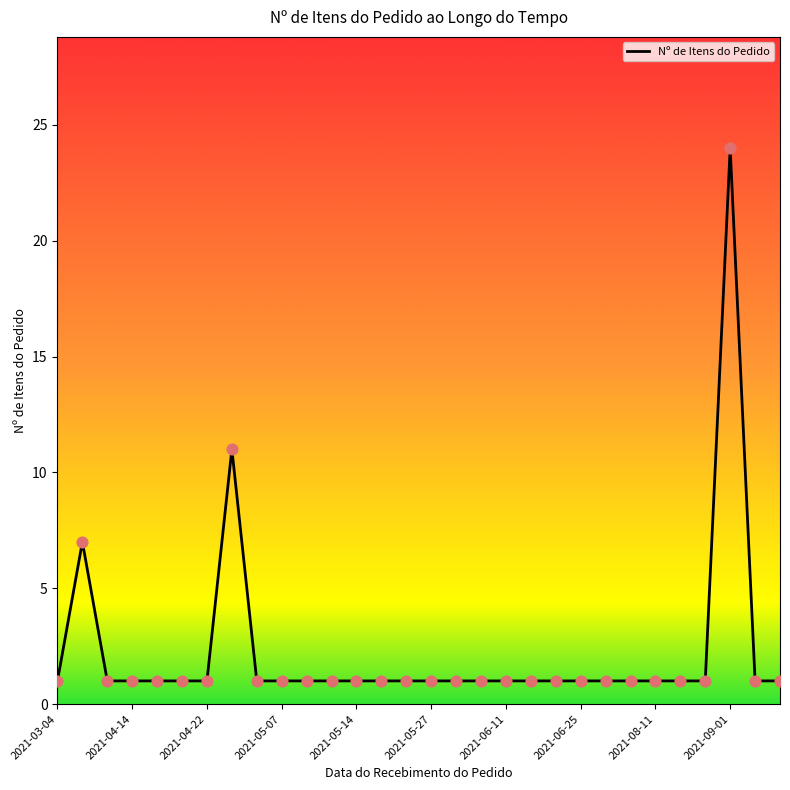

Does the chart have visible grid lines?

No